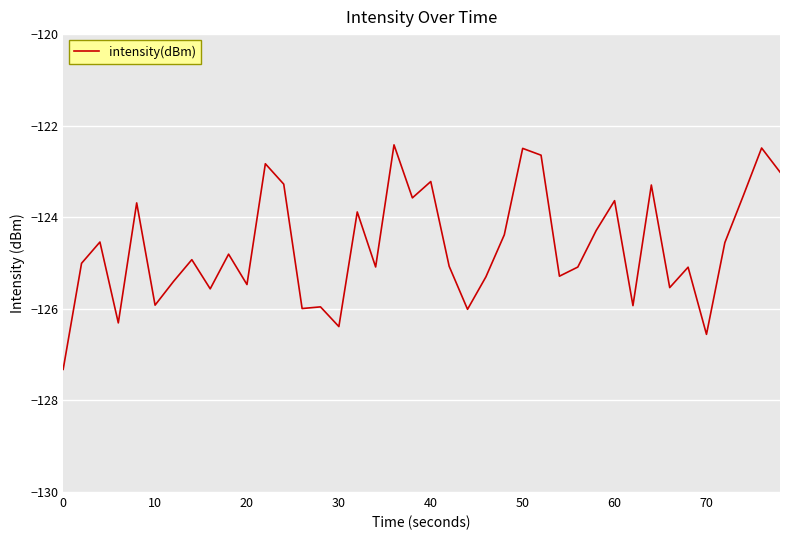

How many values are below -124?

26